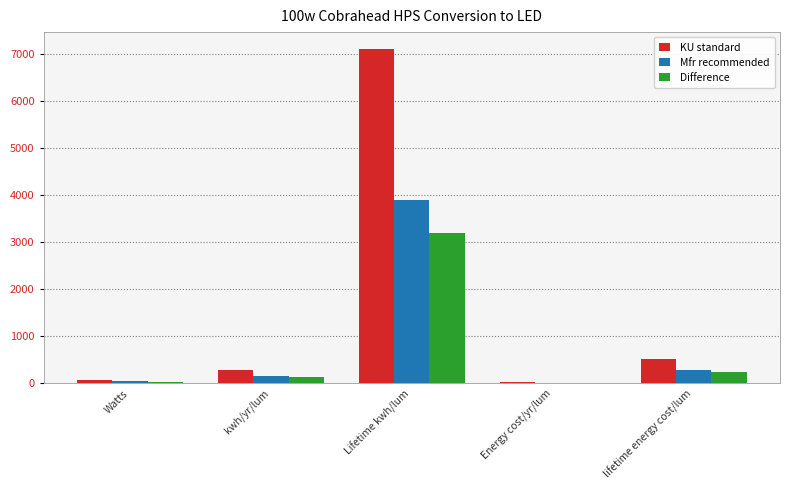

What is the highest value of the Mfr recommended series?

3900.0